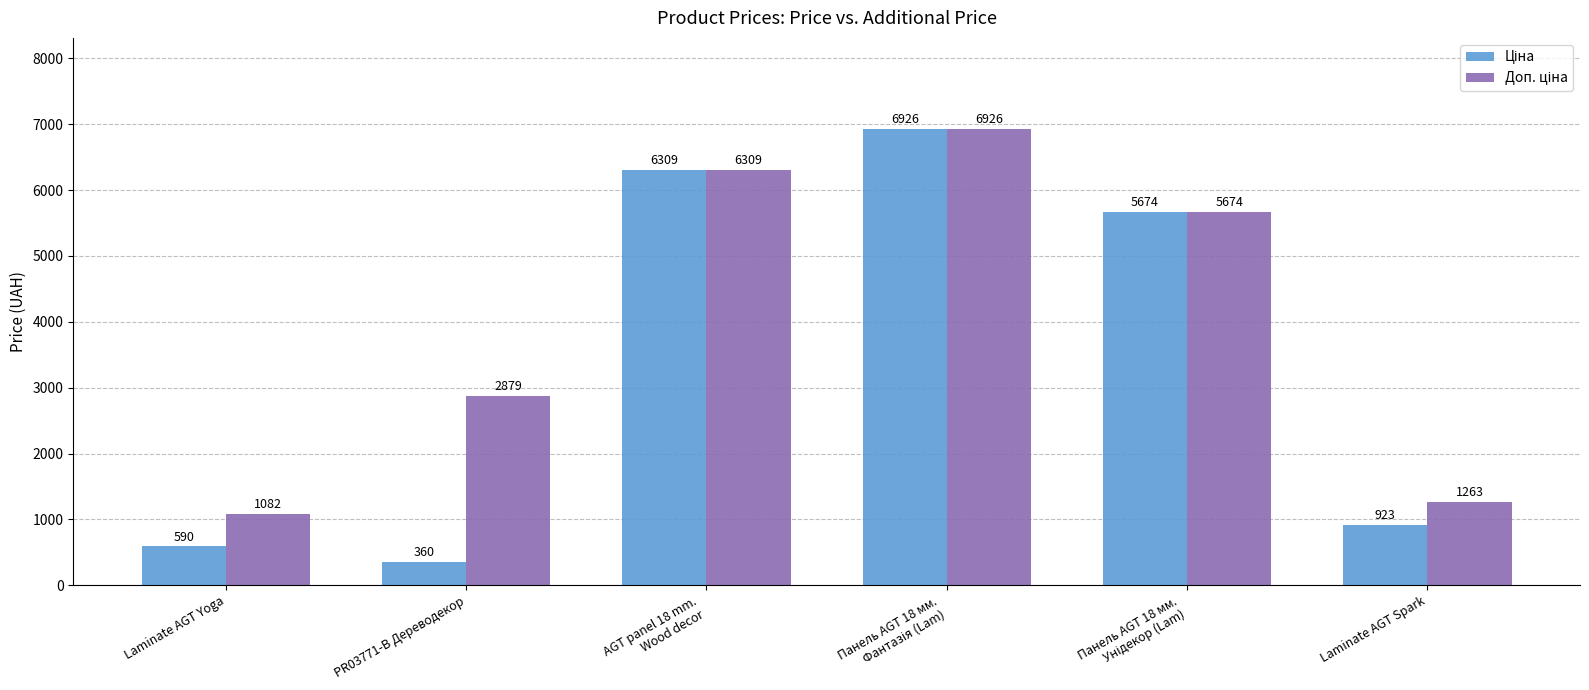

At which category does the chart reach its minimum across all series?

PR03771-B Дереводекор